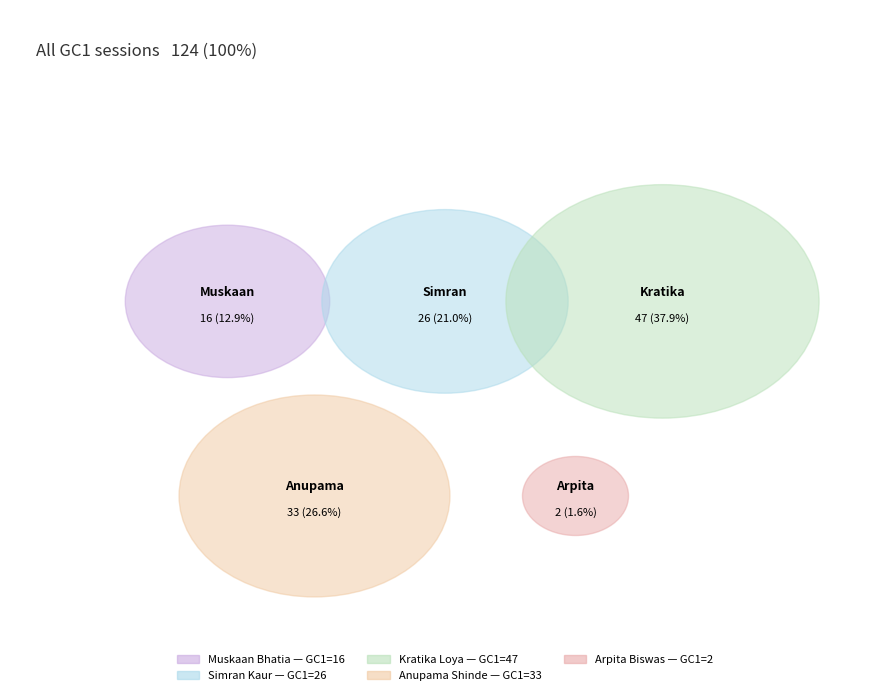

To the nearest percent, what portion does Muskaan Bhatia represent?

13%